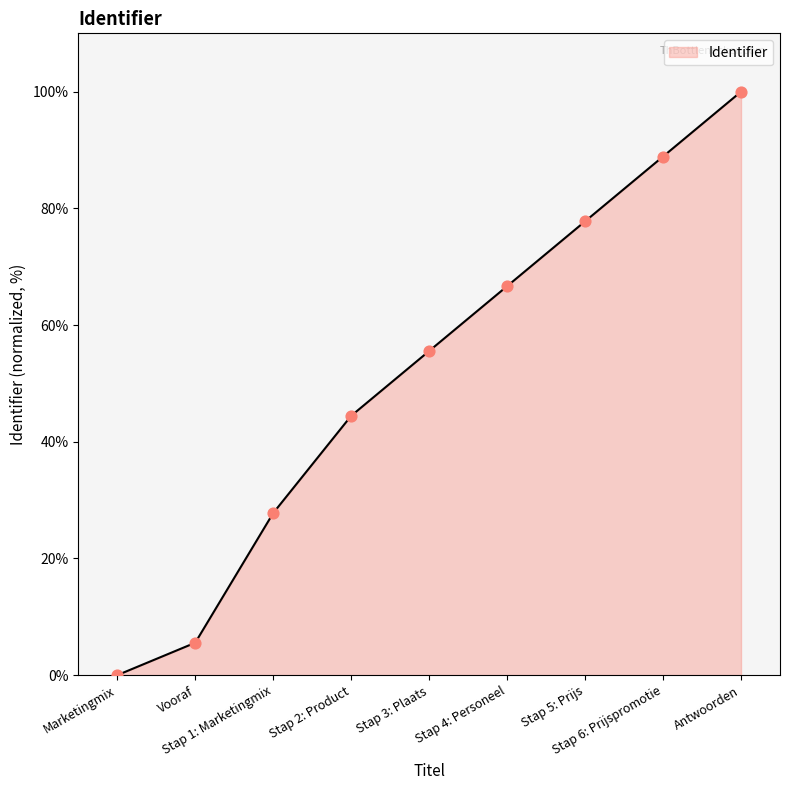

Between Stap 6: Prijspromotie and Marketingmix, which is larger?

Stap 6: Prijspromotie